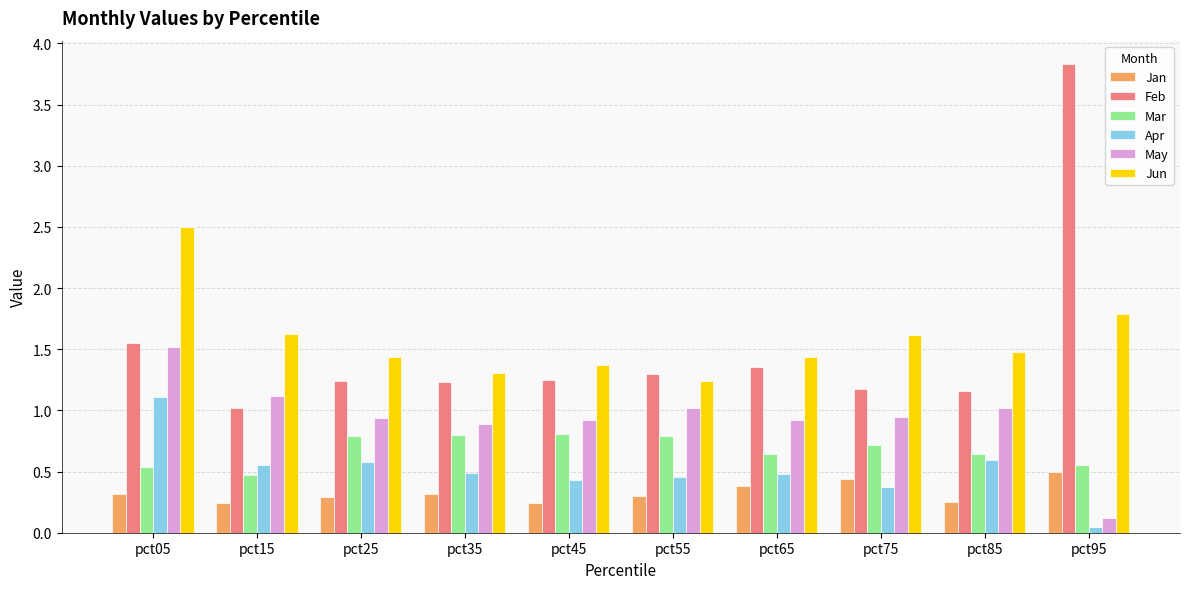

Is the value of May at pct15 greater than the value of Jun at pct95?

No